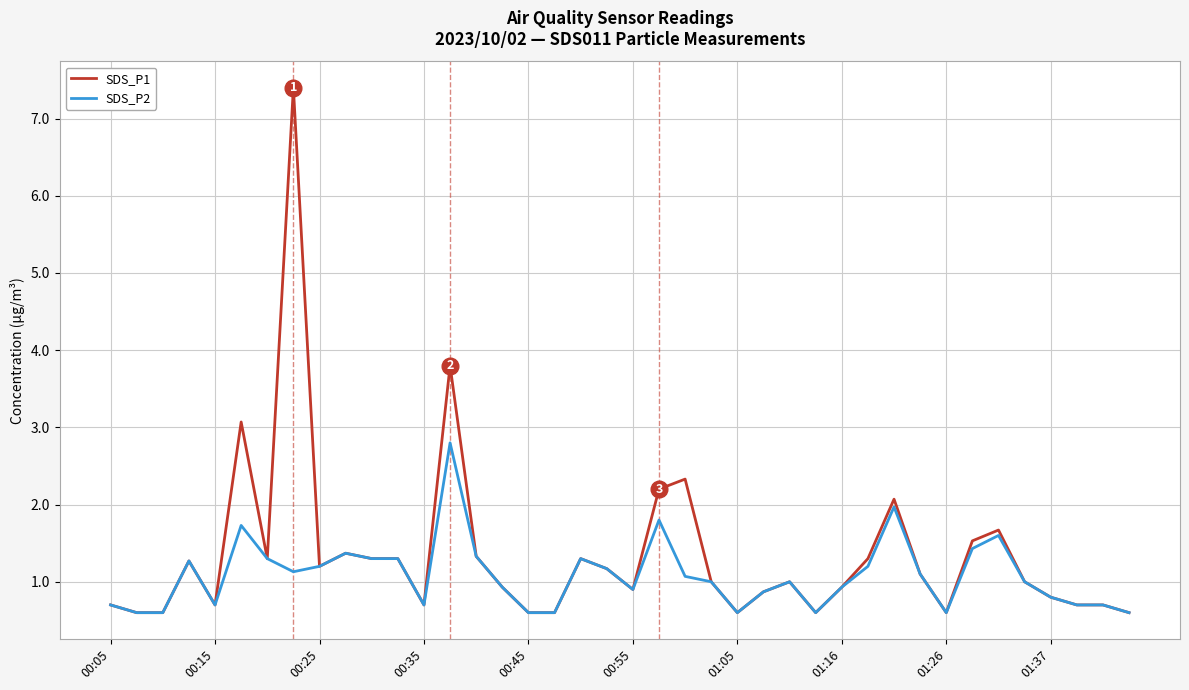

Which series has the widest spread of values?

SDS_P1